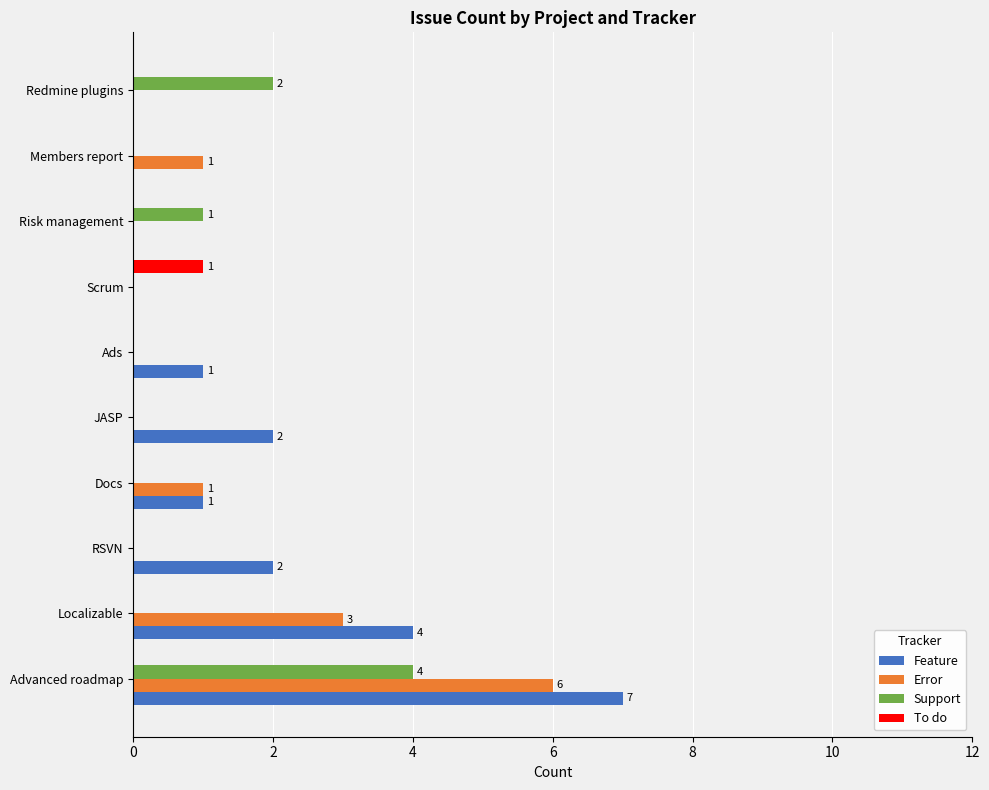

Between Localizable and Docs, which series saw the biggest shift?

Feature